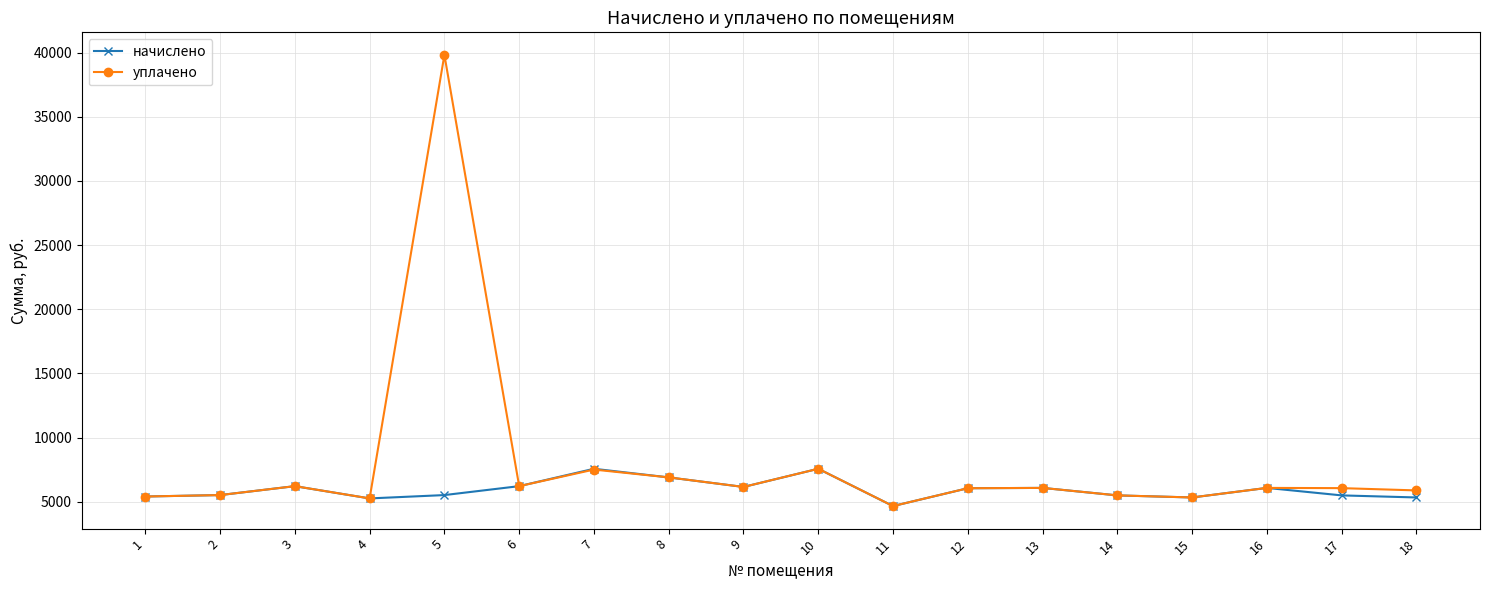

What is the lowest value of the начислено series?

4657.5